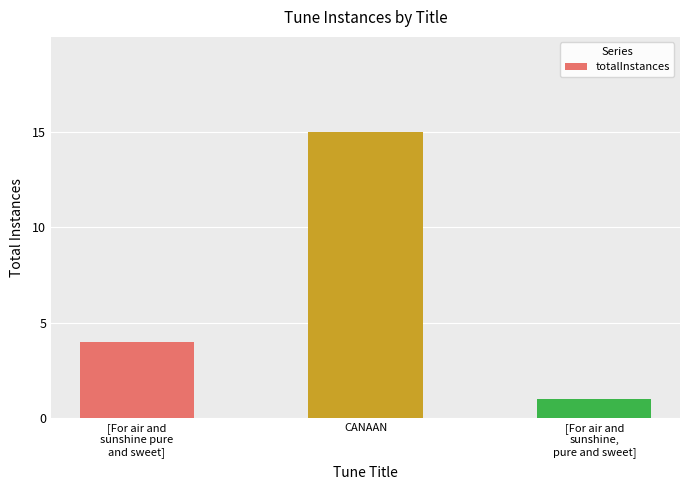

Reading right to left, transcribe all the data shown in this chart.

[For air and
sunshine,
pure and sweet]=1	CANAAN=15	[For air and
sunshine pure
and sweet]=4